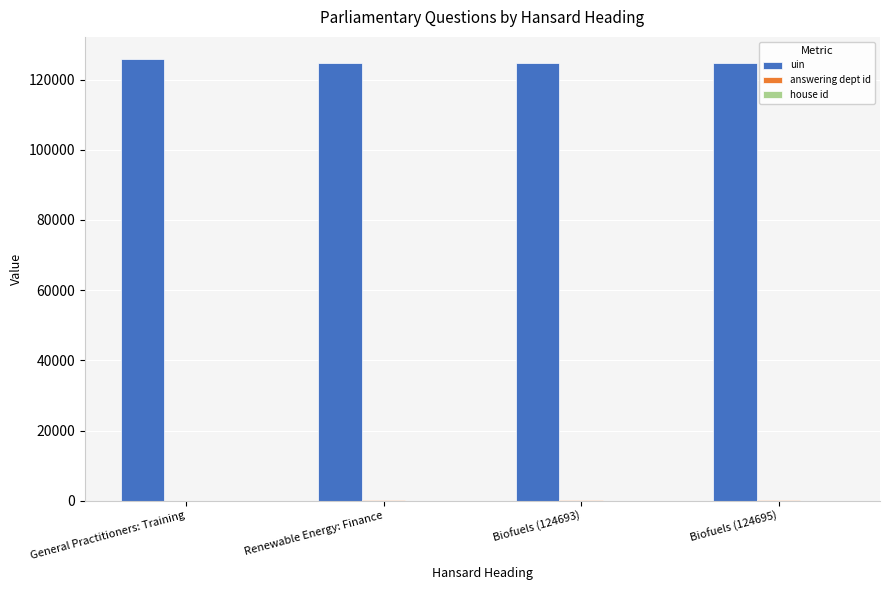

Is it true that uin equals 124695 at Biofuels (124695)?

True